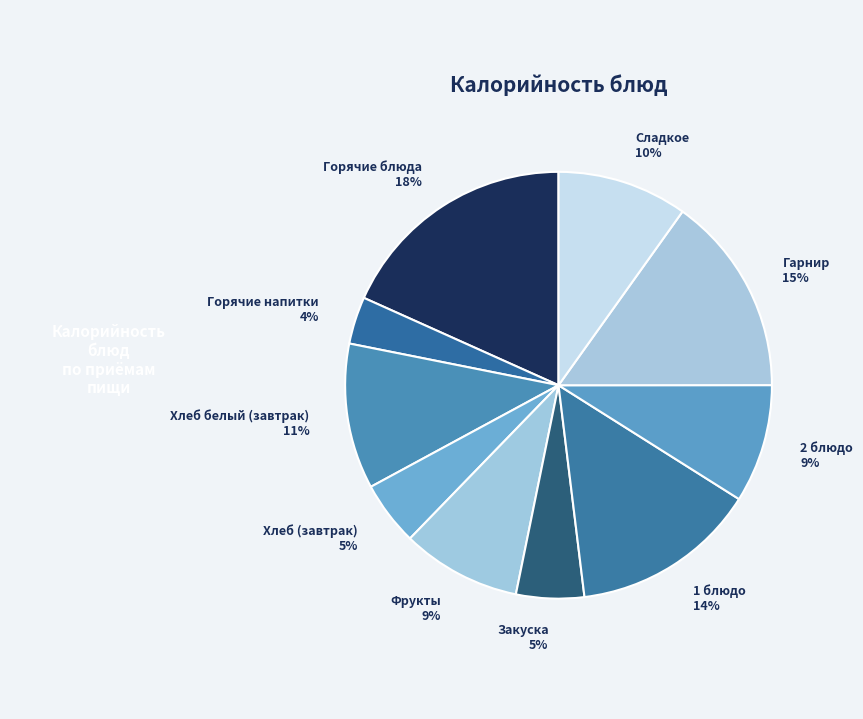

What is the ratio of the value at Гарнир to the value at 1 блюдо?

1.1